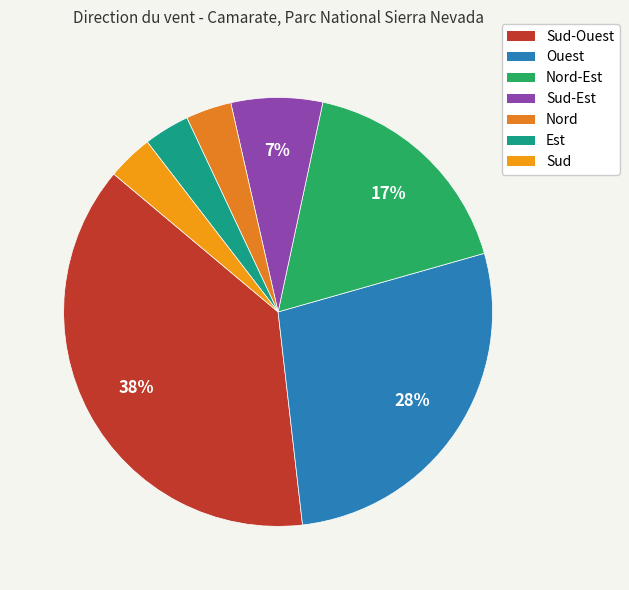

What is the ratio of the value at Sud-Ouest to the value at Sud?

11.0